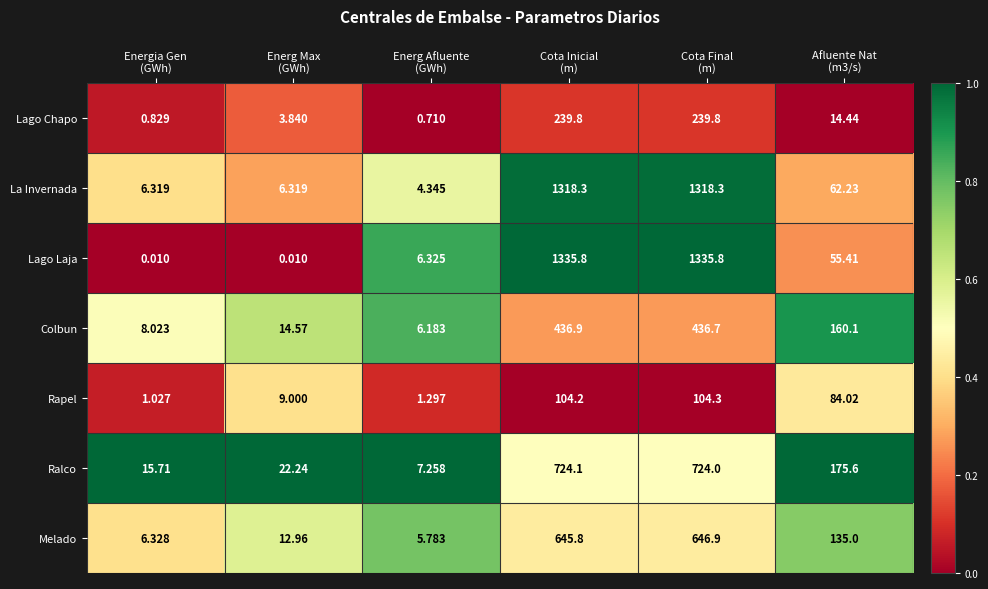

Which series has the widest spread of values?

Lago Laja